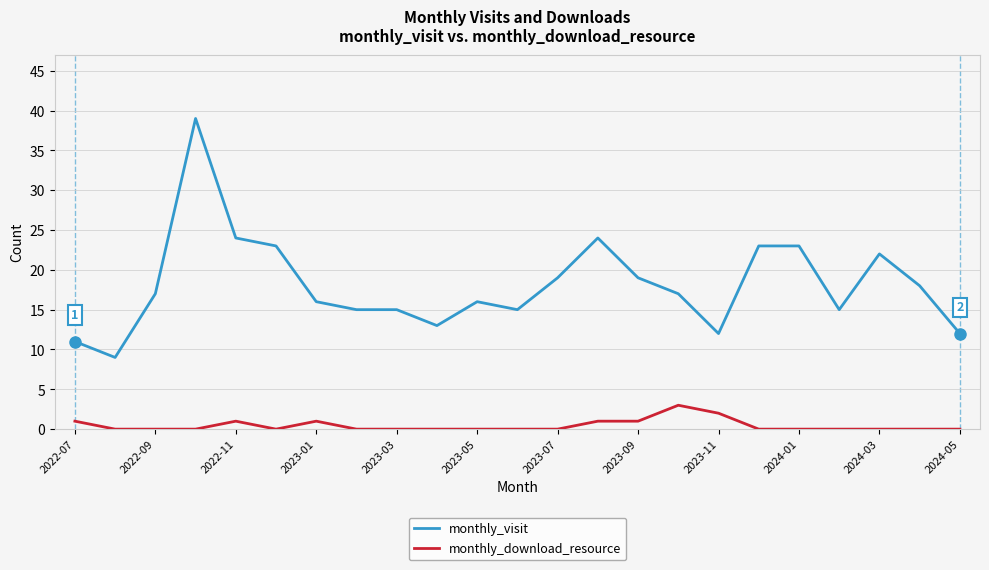

What is the maximum value shown in the chart?

39